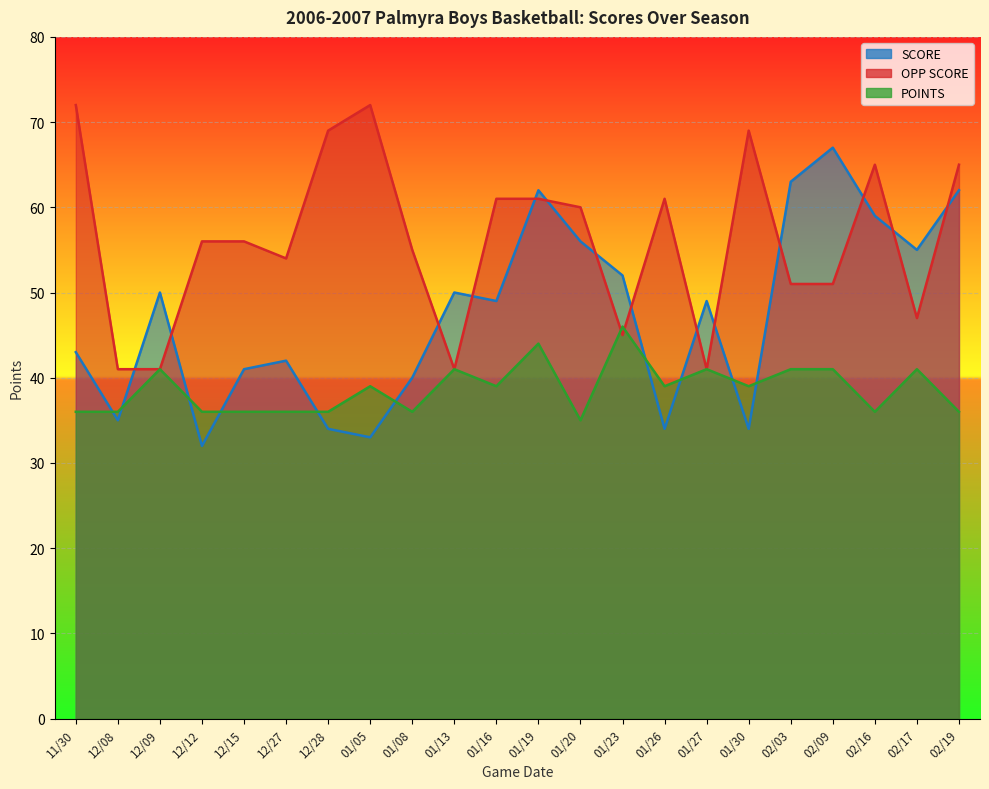

Which series has the largest total across all categories?

OPP SCORE